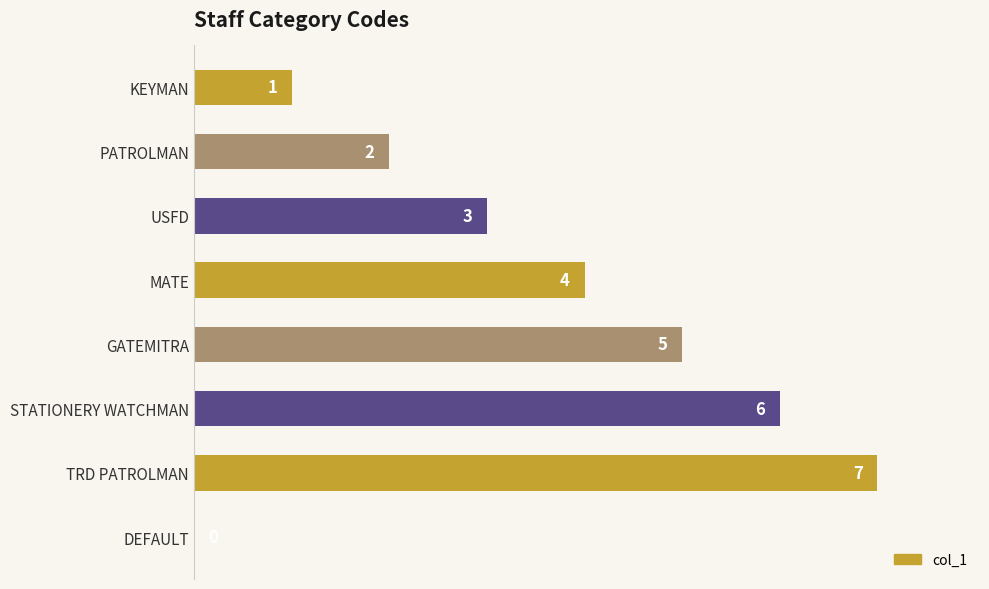

Where is the data nearest to the value 3?

USFD